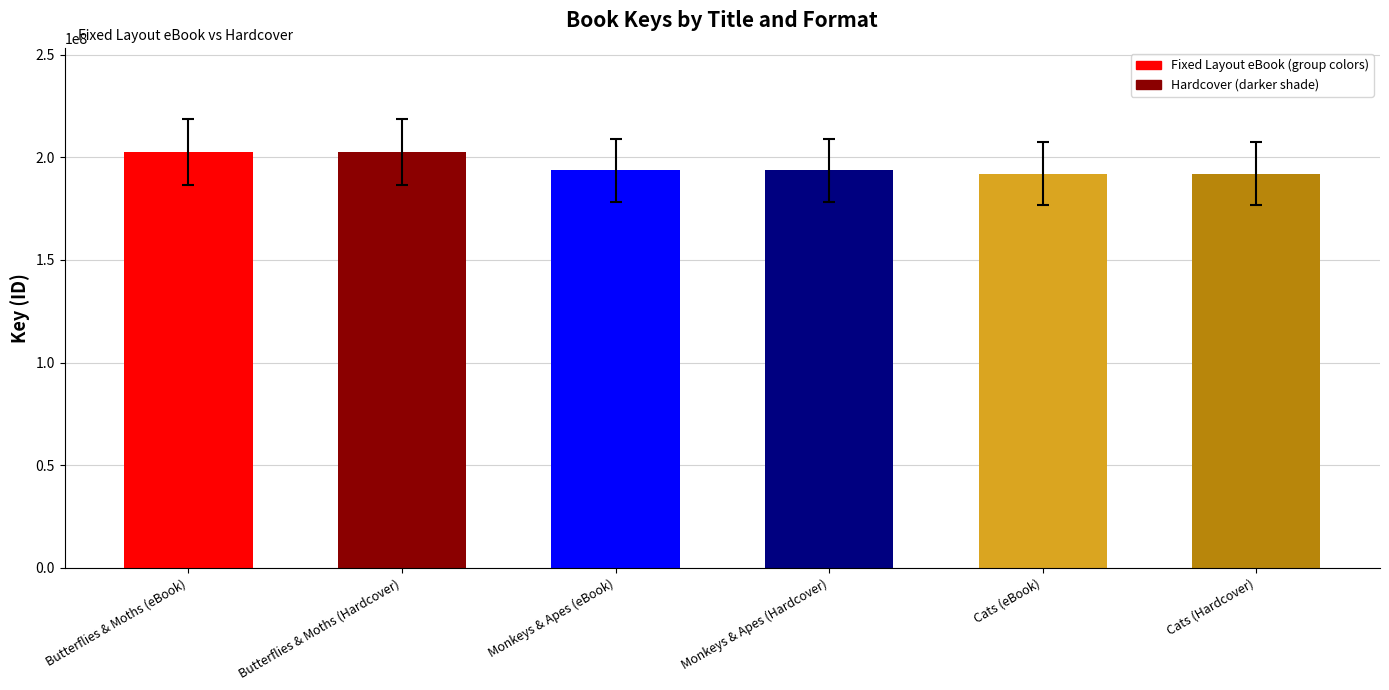

Reading left to right, extract all data points from this chart.

202752156	202752156	193715776	193715776	192159871	192159871